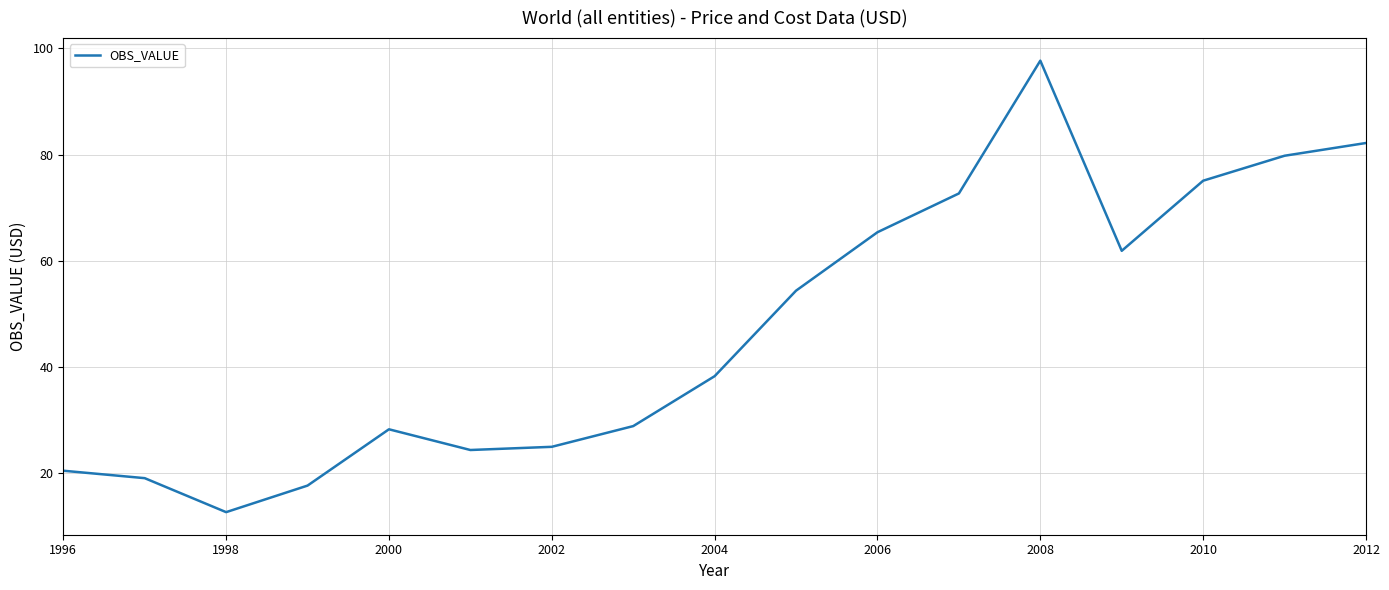

What is the maximum value shown in the chart?

97.7